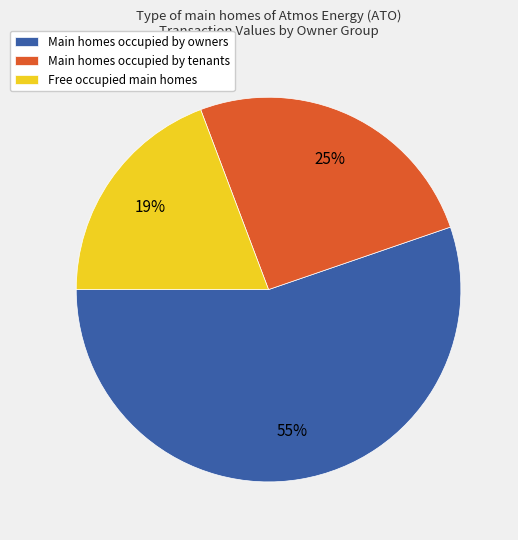

Rank the categories by value from highest to lowest.

Main homes occupied by owners, Main homes occupied by tenants, Free occupied main homes